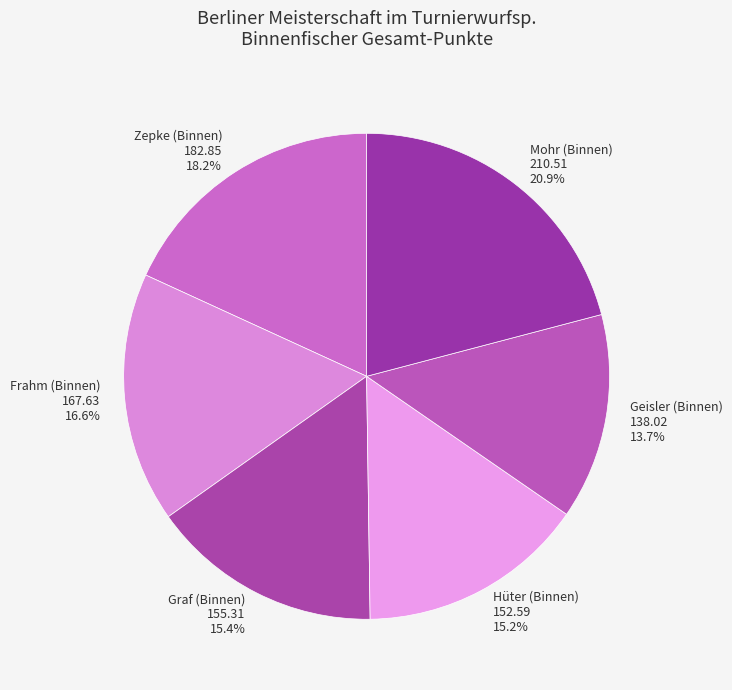

What is the ratio of the value at Graf (Binnen) 155.31 15.4% to the value at Mohr (Binnen) 210.51 20.9%?

0.7